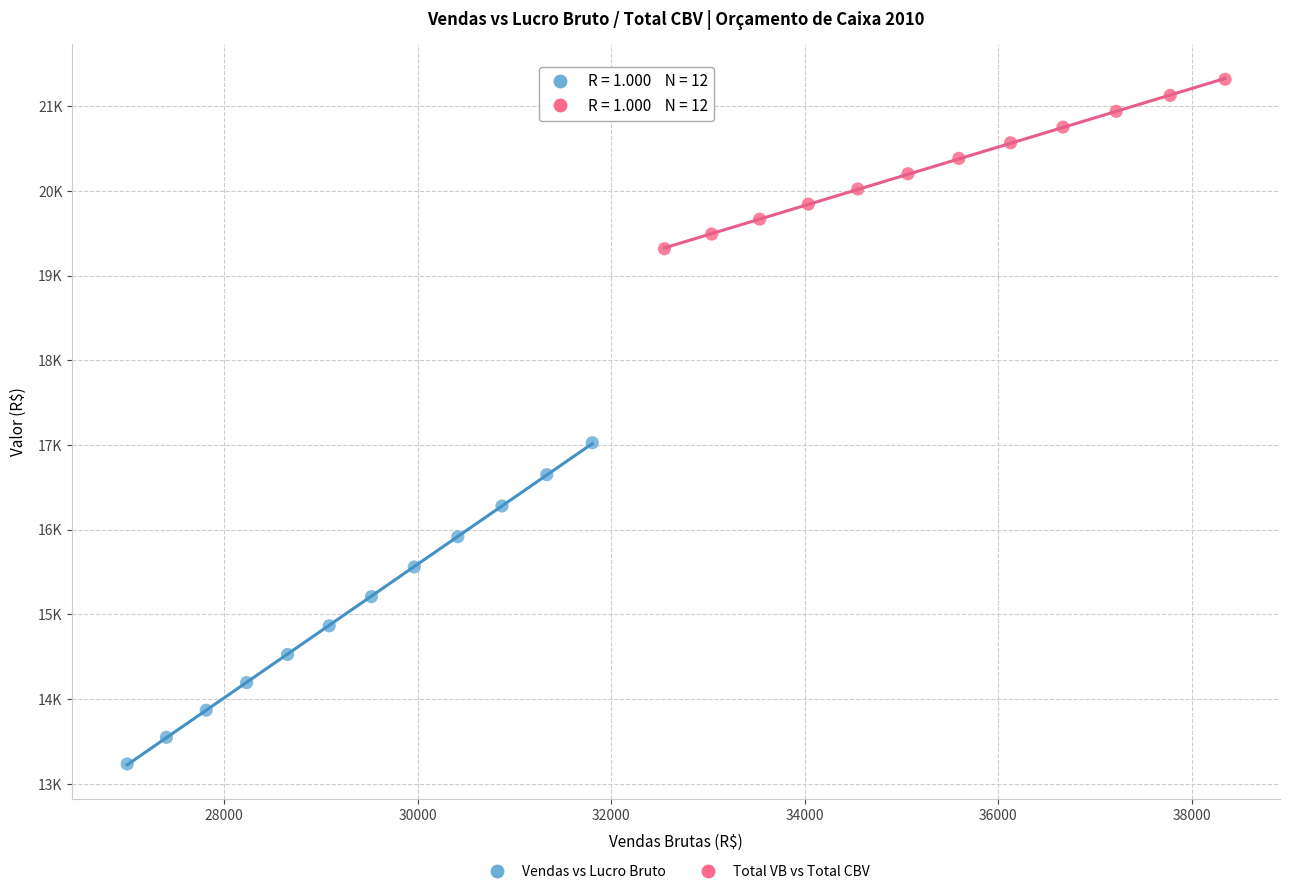

Which series contains the highest Y value?

Total VB vs Total CBV